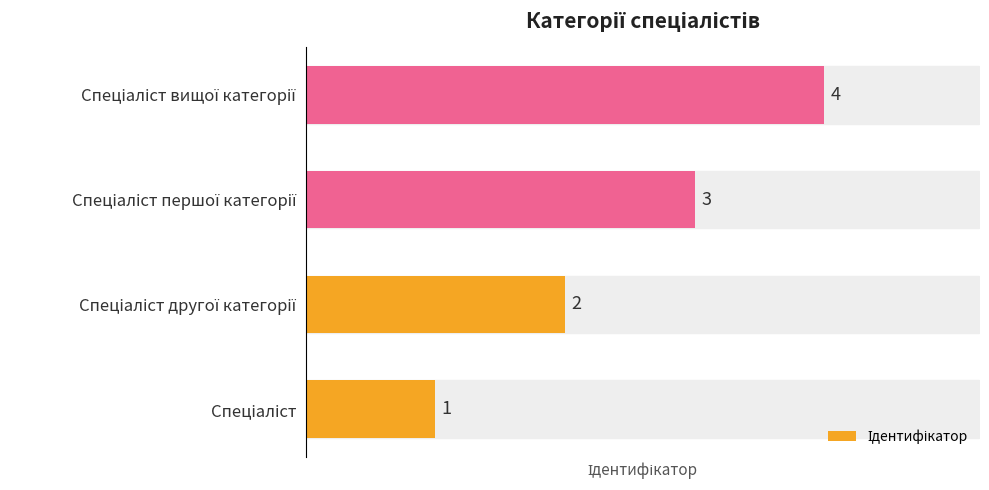

What is the difference between the maximum and minimum values?

3